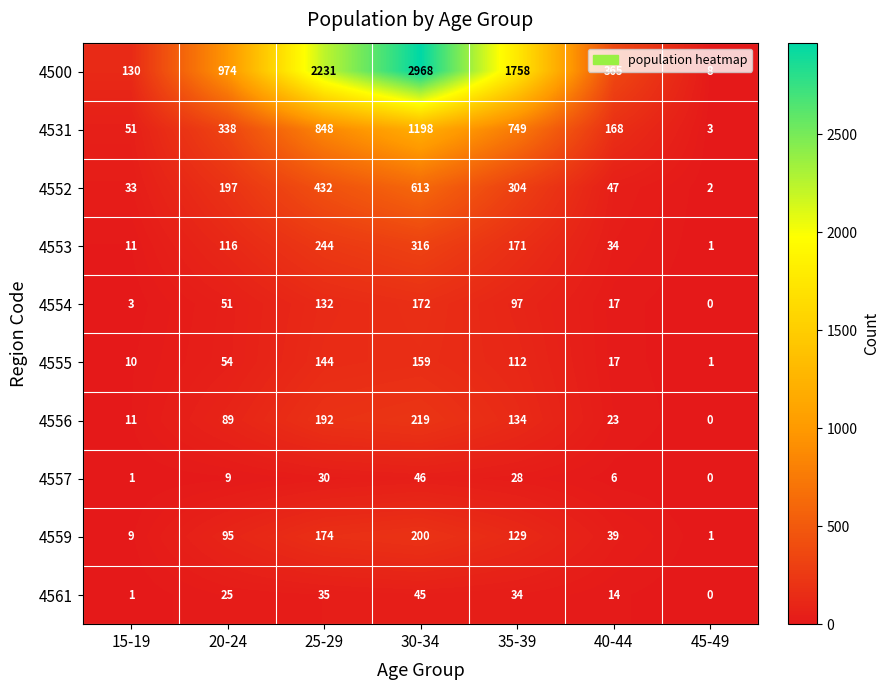

At 35-39, list the series in order from smallest to largest.

4557, 4561, 4554, 4555, 4559, 4556, 4553, 4552, 4531, 4500